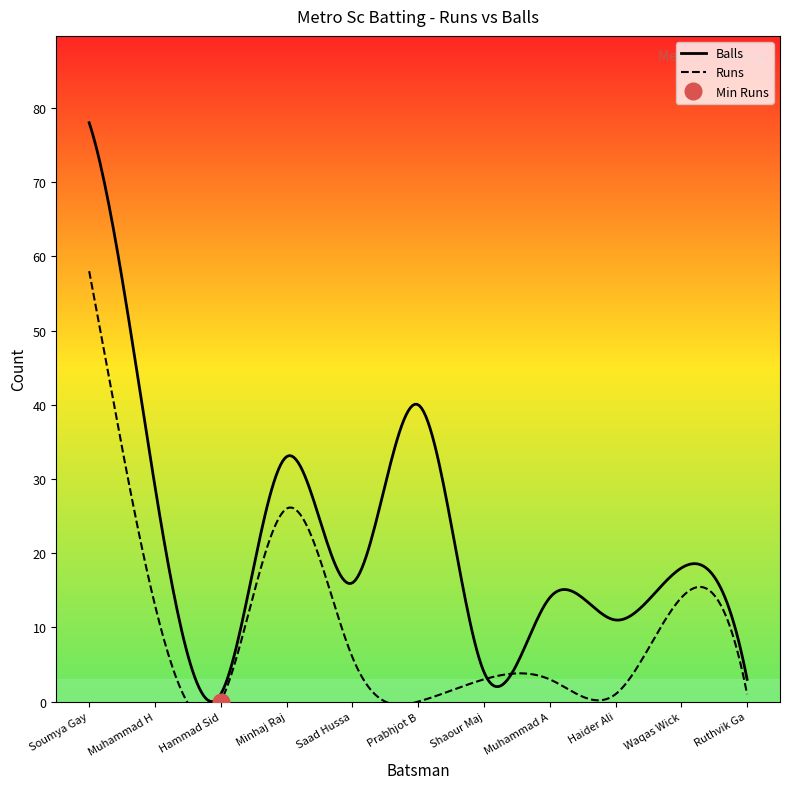

True or false: Balls and Runs cross at least once.

False